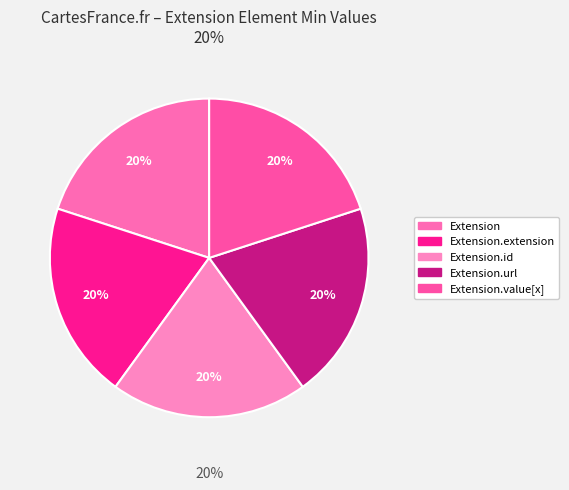

Which category has the biggest portion of the pie?

Extension.url